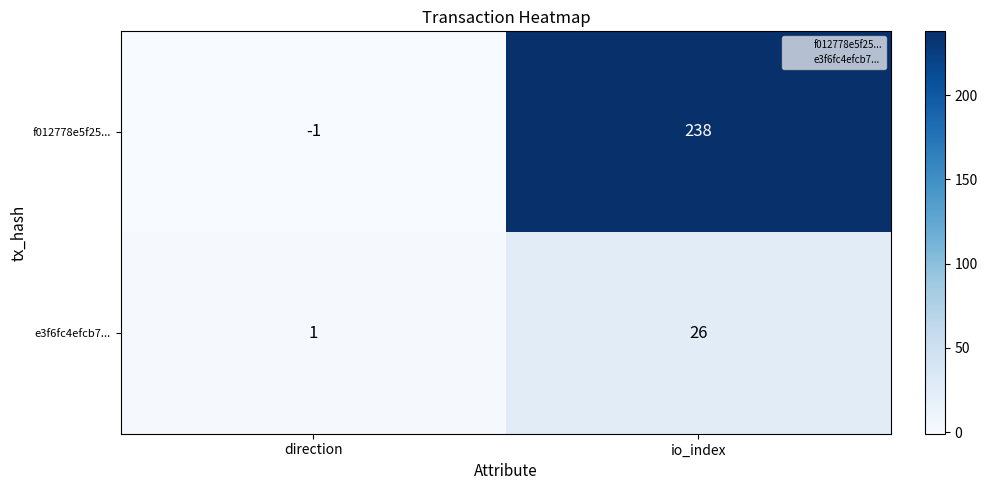

Where is f012778e5f25... nearest to the value 118?

direction